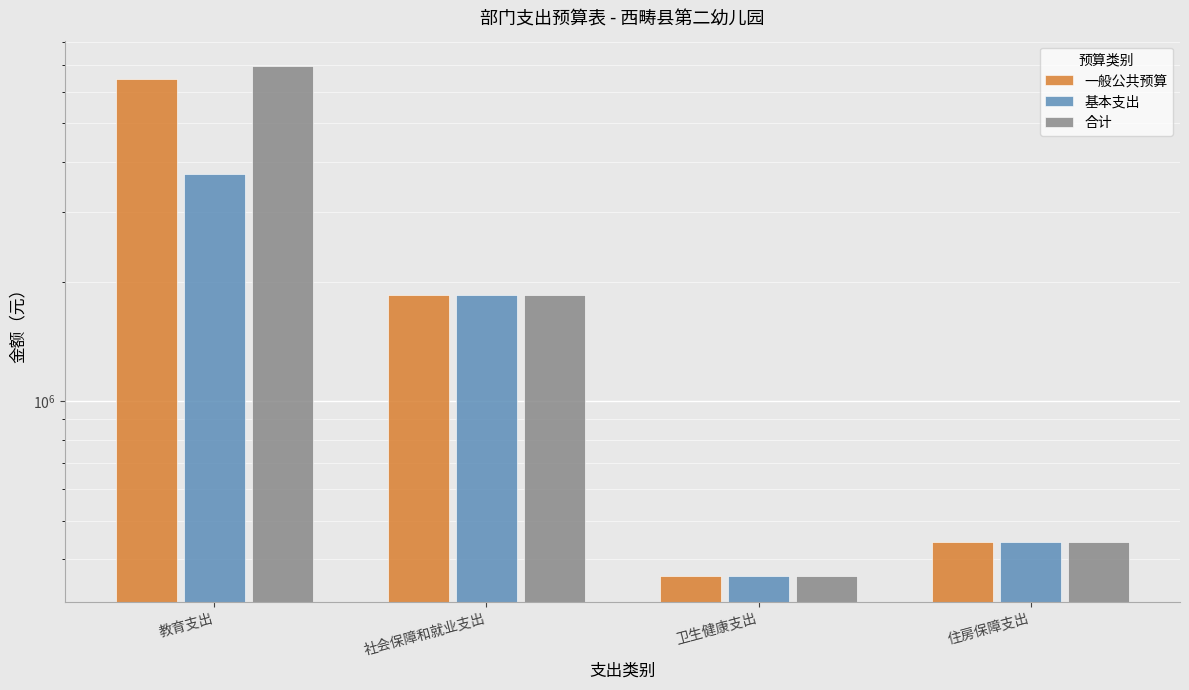

The 基本支出 series shows 2857719.3 at 社会保障和就业支出. True or false?

False